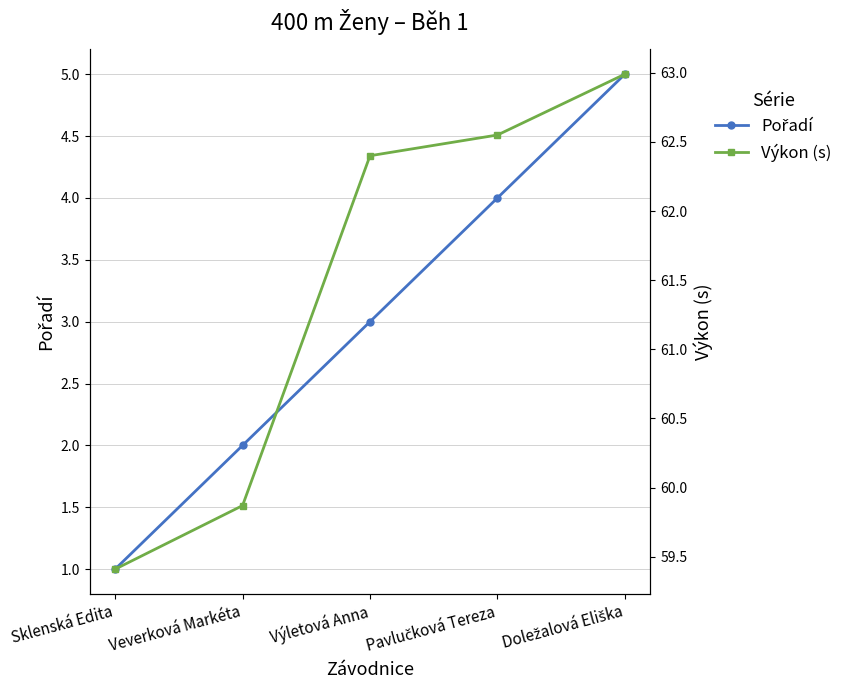

What is the highest value of the Pořadí series?

5.0